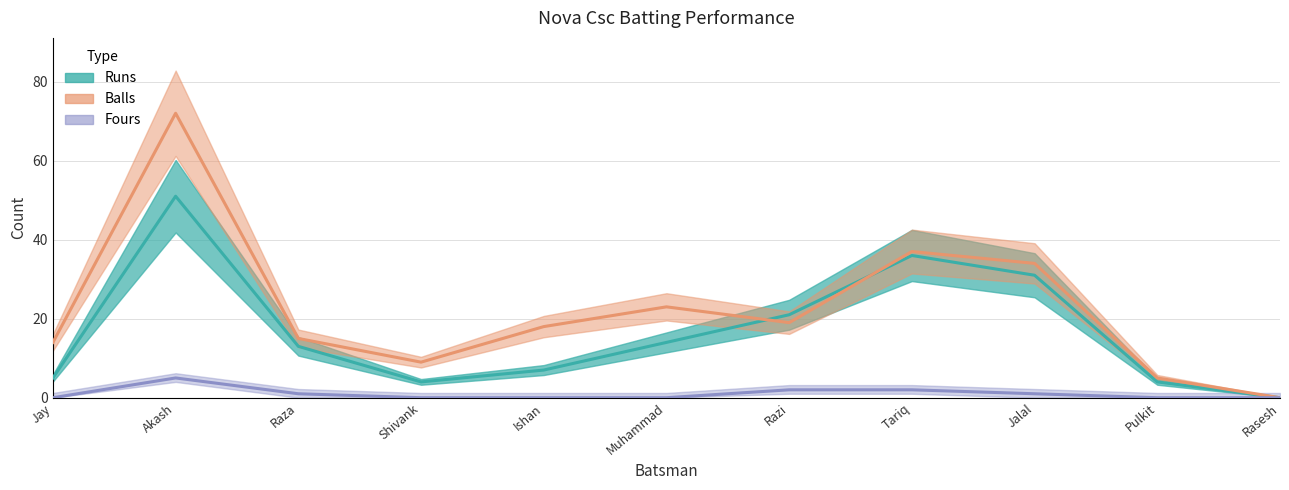

What is the label of the 7th point from the right?

Ishan